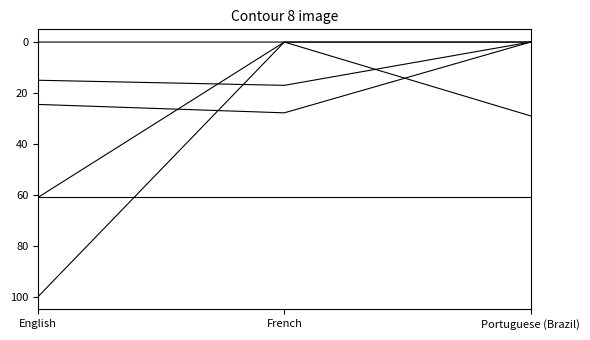

True or false: failing_percent has a value of 0.0 at Portuguese (Brazil).

True